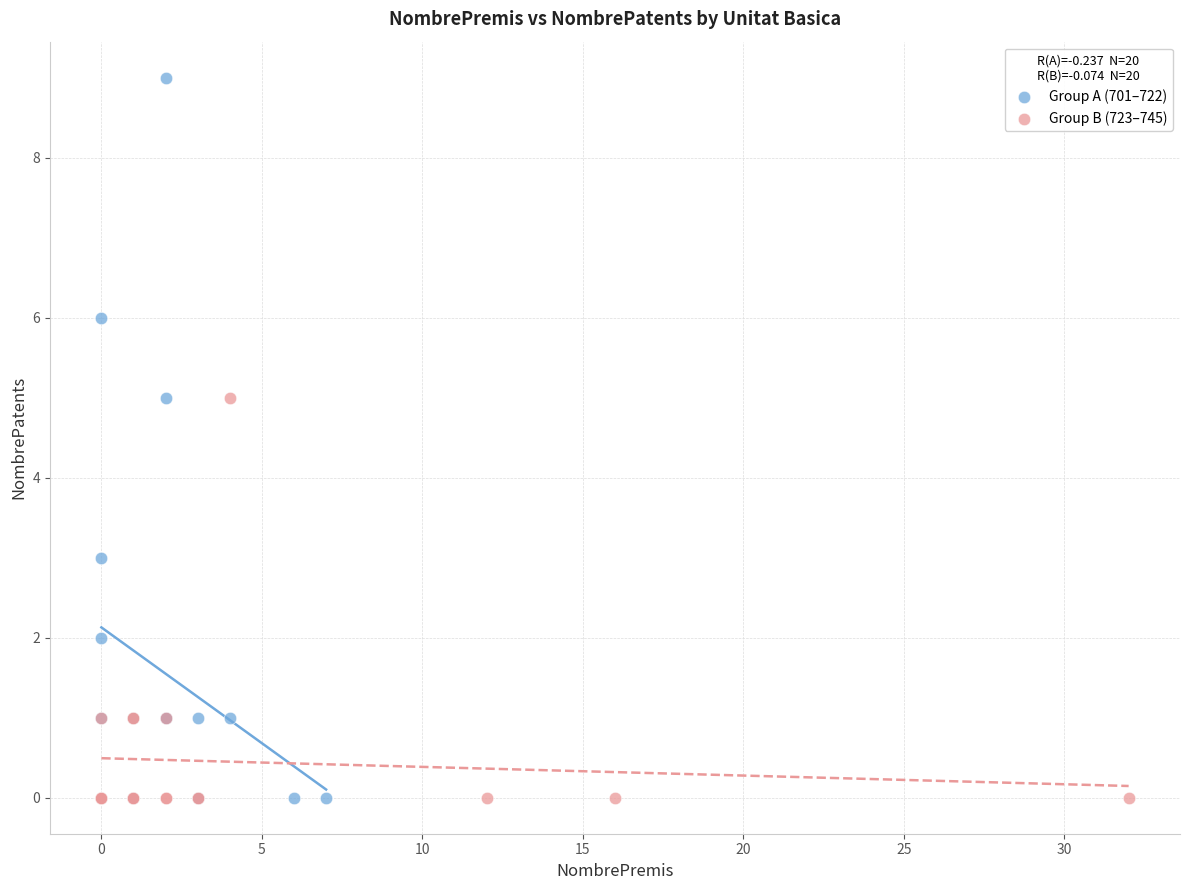

Which series reaches the maximum Y coordinate?

Group A (701–722)